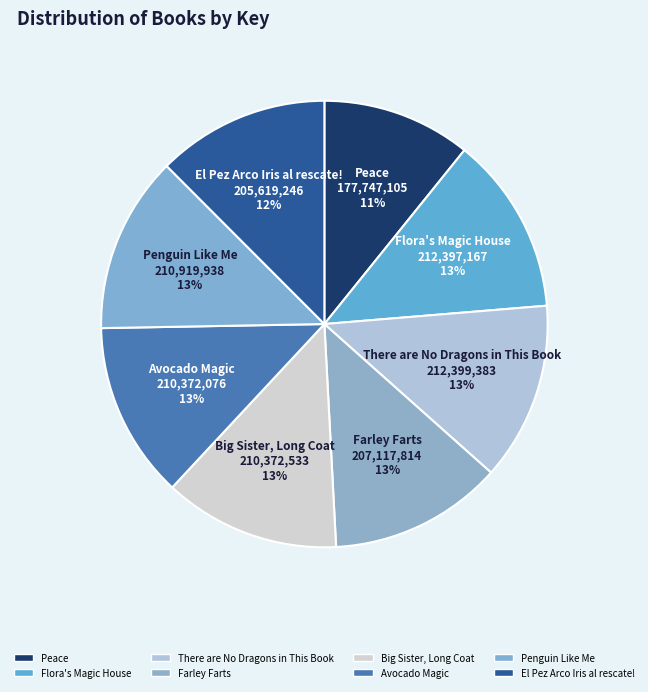

Is there a majority slice in this chart?

No